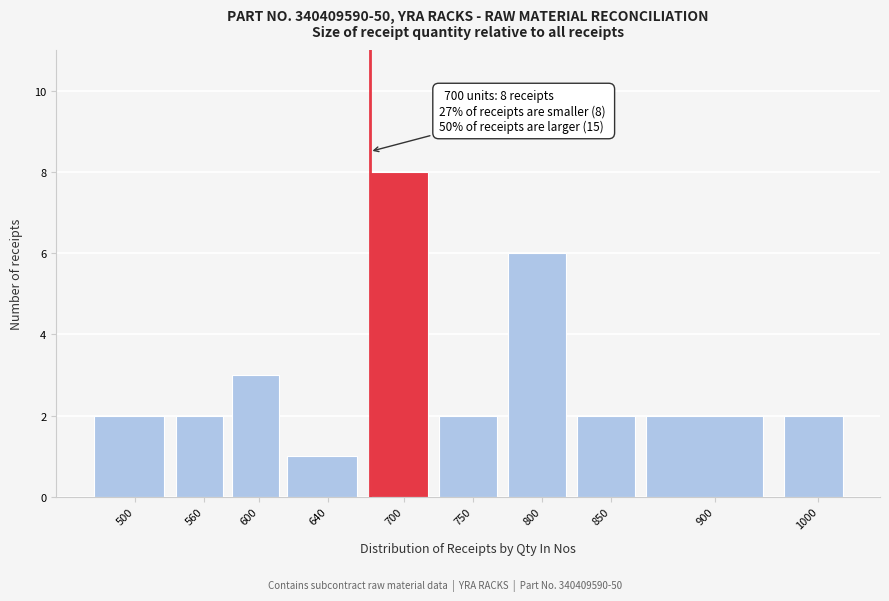

Reading right to left, list all the values displayed in this chart.

1000=2	900=2	850=2	800=6	750=2	700=8	640=1	600=3	560=2	500=2